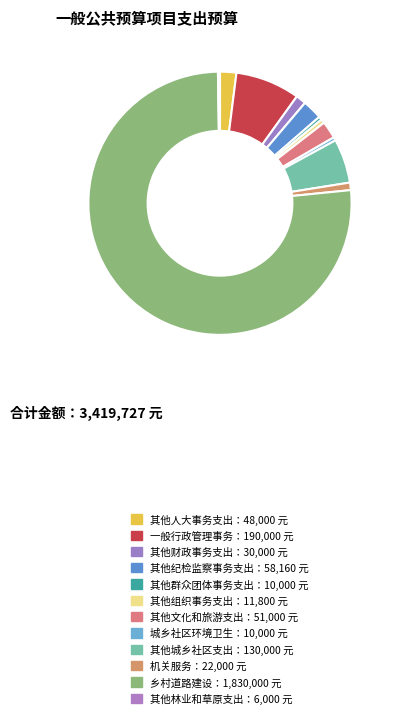

Is there a majority slice in this chart?

Yes